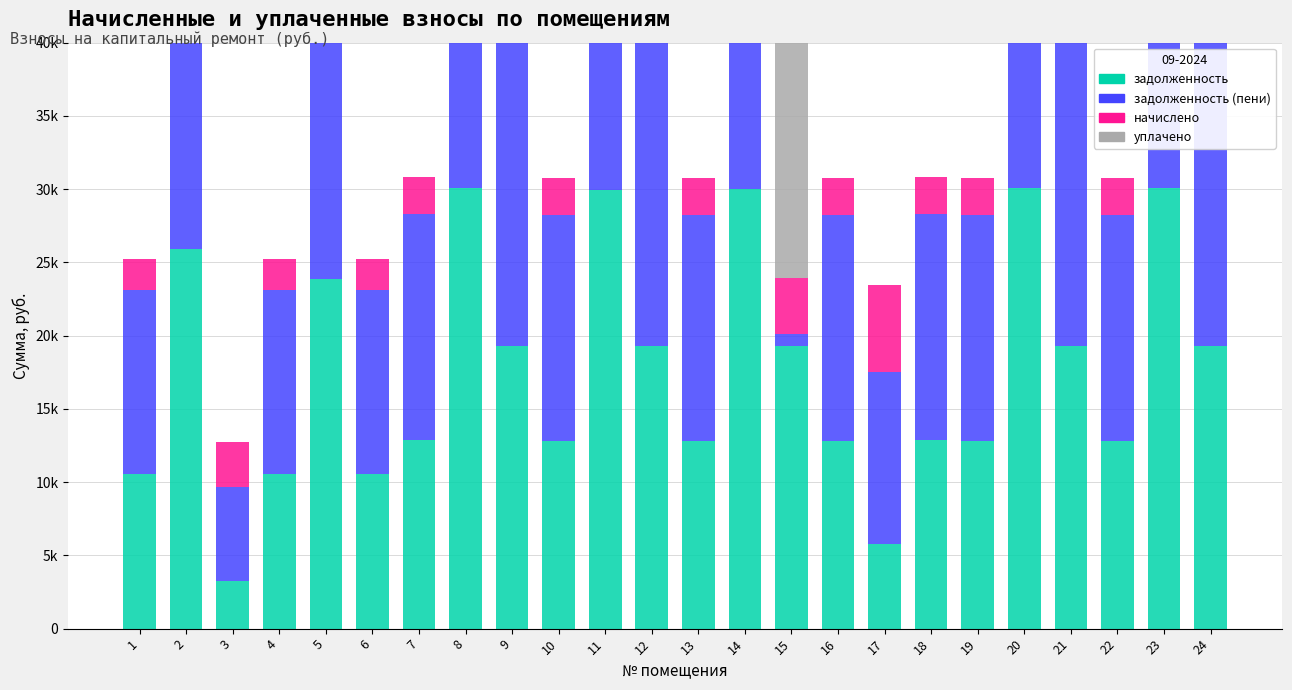

What is the greatest value displayed?

36016.1